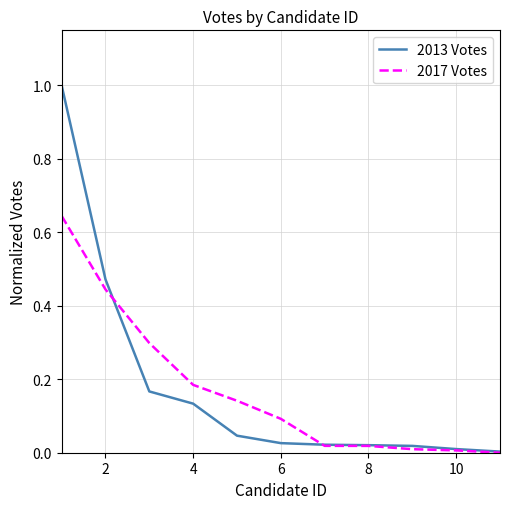

What is the maximum value shown in the chart?

1.0